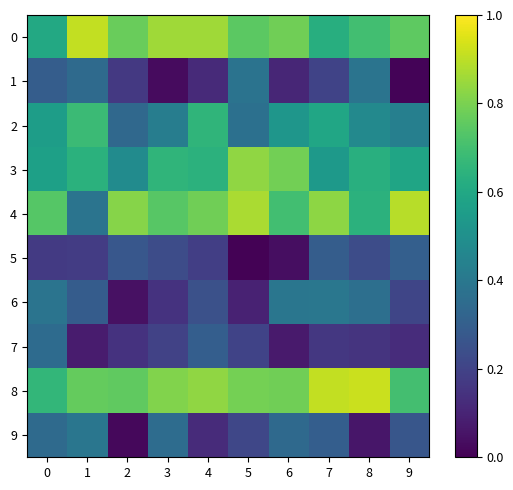

What is the maximum value shown in the chart?

0.9